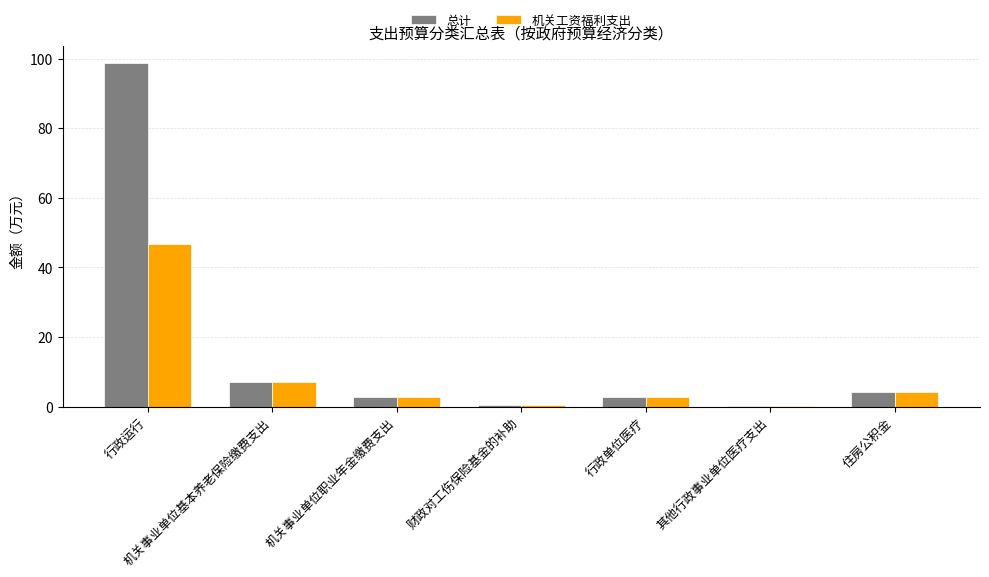

At which label does 总计 first exceed 2?

行政运行